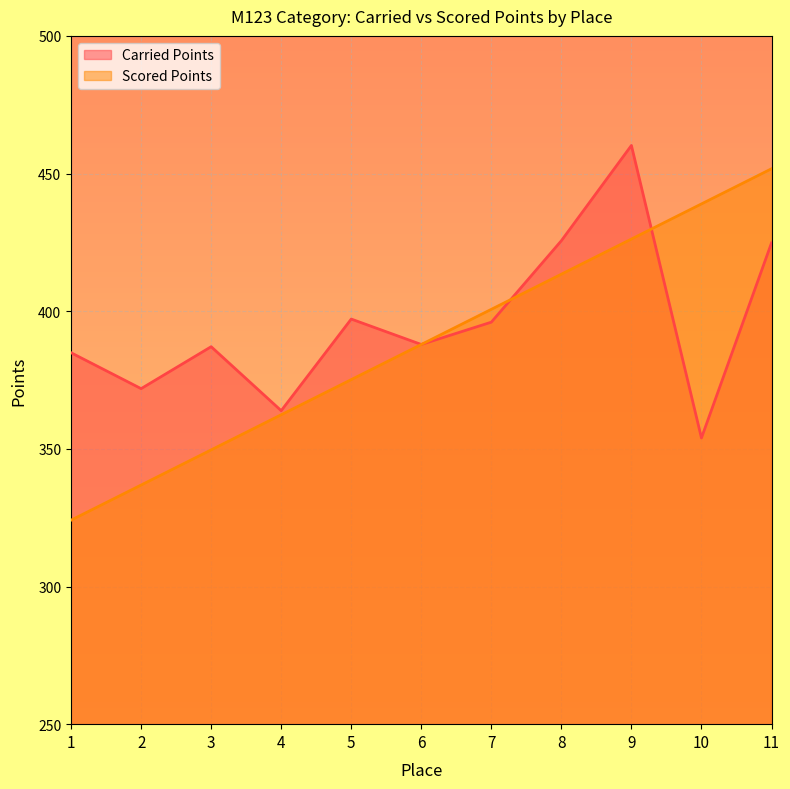

What is the spread (max minus min) of values at 1?

60.8